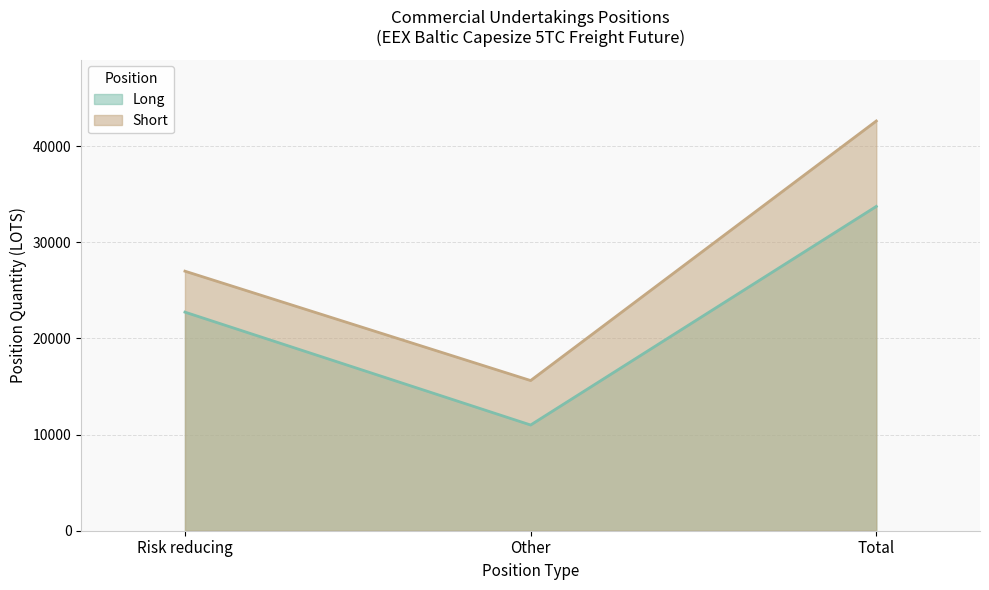

Reading left to right, transcribe all the data shown in this chart.

Long: 22739.6	10997.4	33737.0
Short: 26999.8	15622.6	42622.4